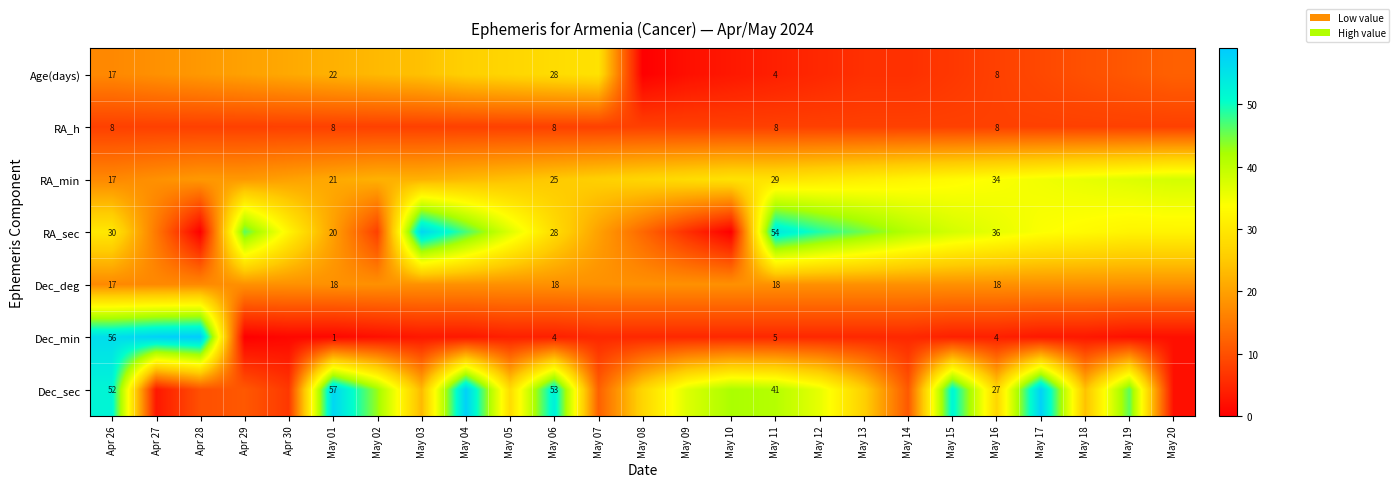

What is the spread (max minus min) of values at May 06?

49